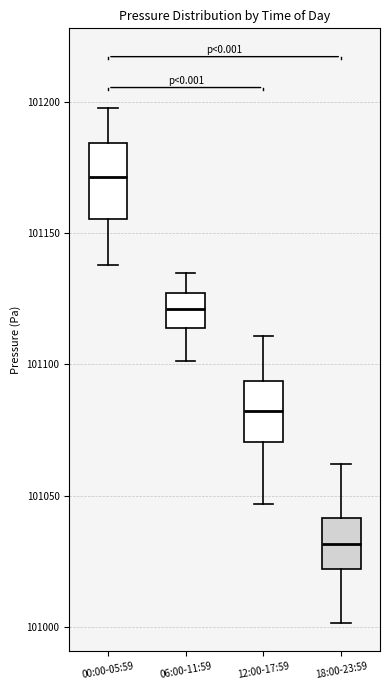

Which box's median line is the lowest?

18:00-23:59